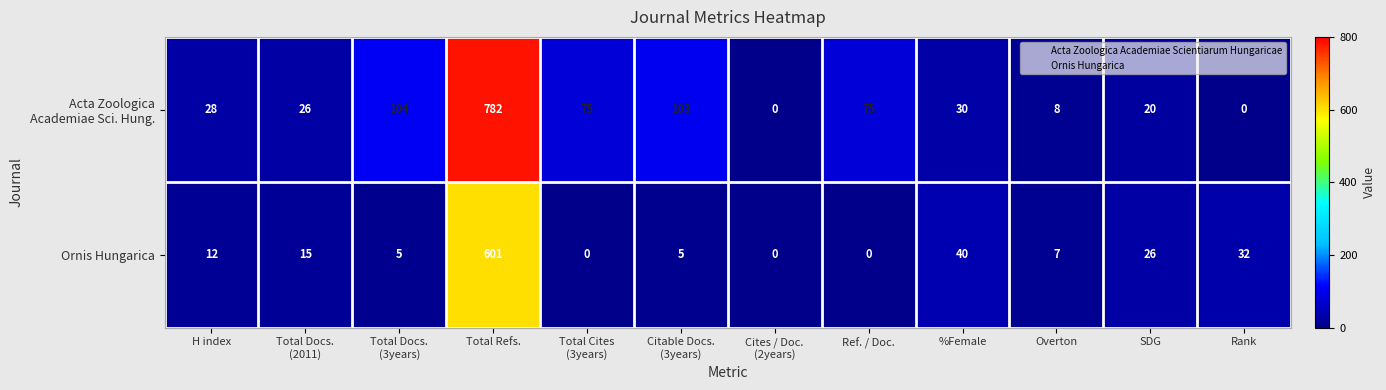

What is the maximum value shown in the chart?

782